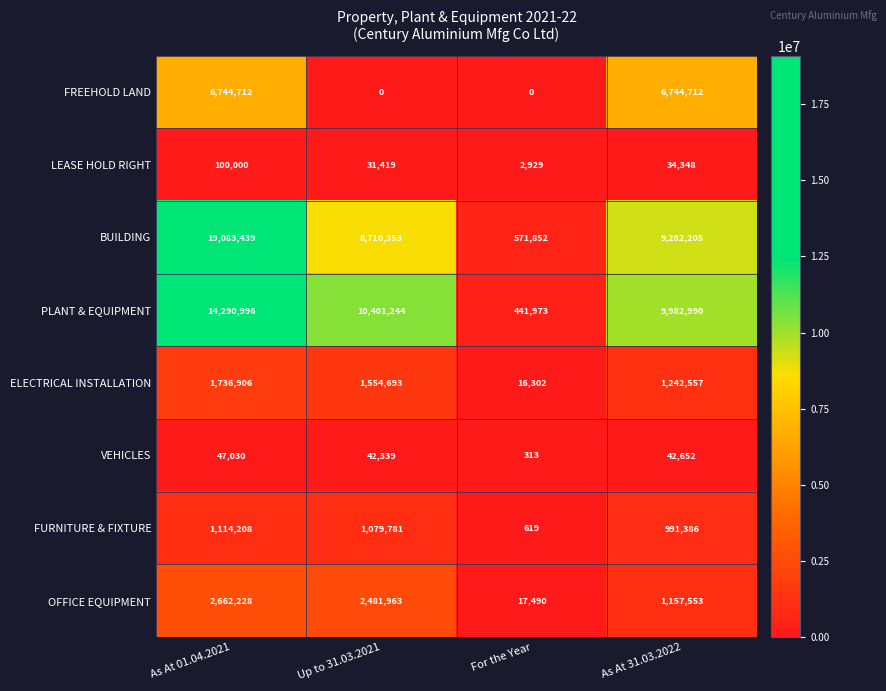

List the series in order of their peak value, highest first.

BUILDING, PLANT & EQUIPMENT, FREEHOLD LAND, OFFICE EQUIPMENT, ELECTRICAL INSTALLATION, FURNITURE & FIXTURE, LEASE HOLD RIGHT, VEHICLES